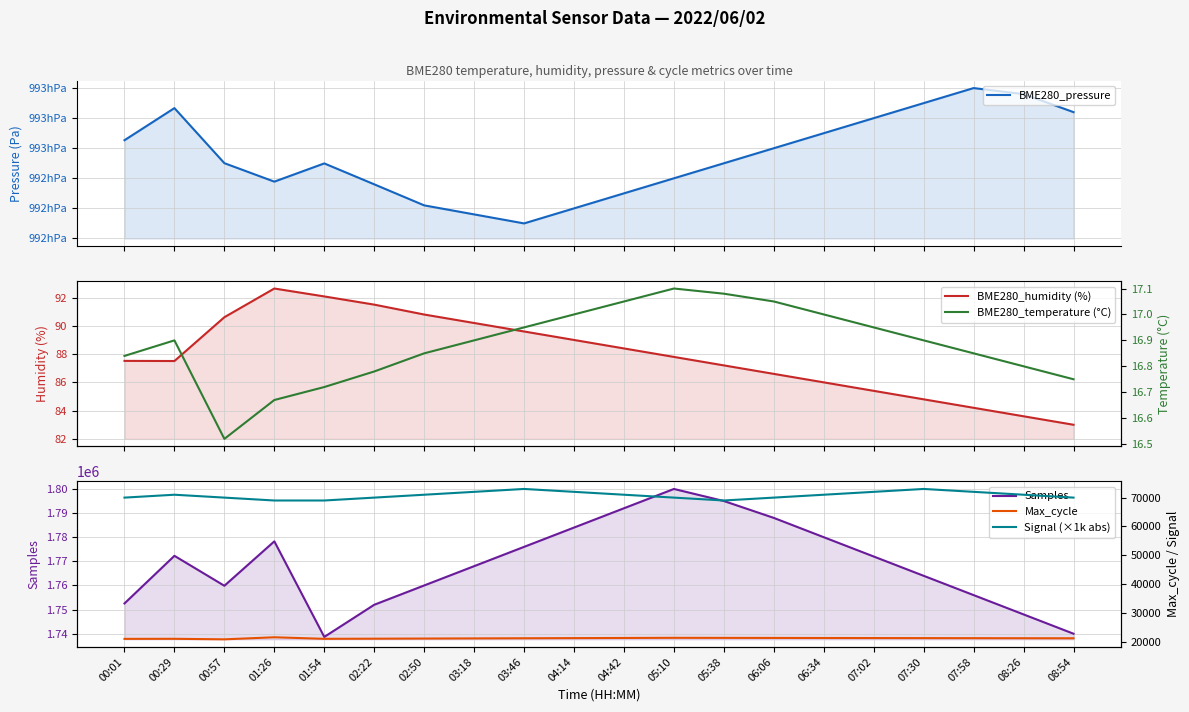

Between 00:29 and 08:26, which series saw the biggest shift?

Samples